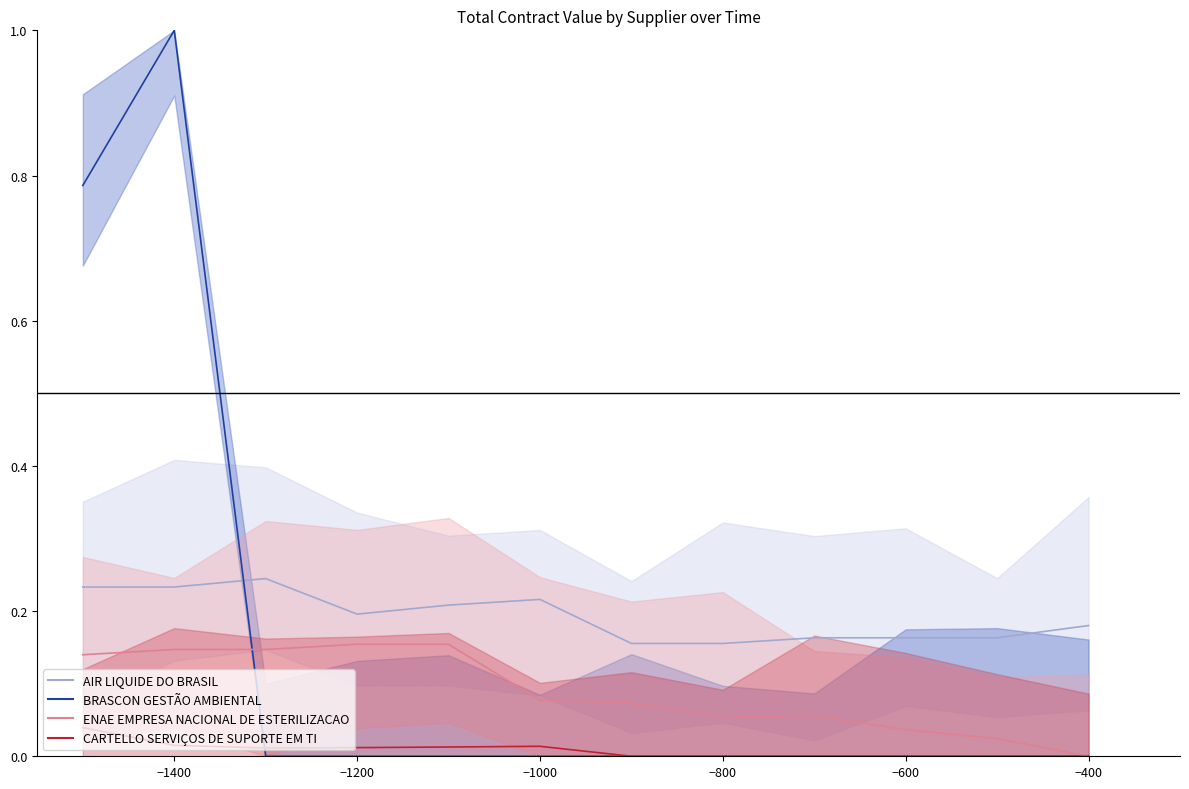

What is the sum of all ENAE EMPRESA NACIONAL DE ESTERILIZACAO values?

1.1